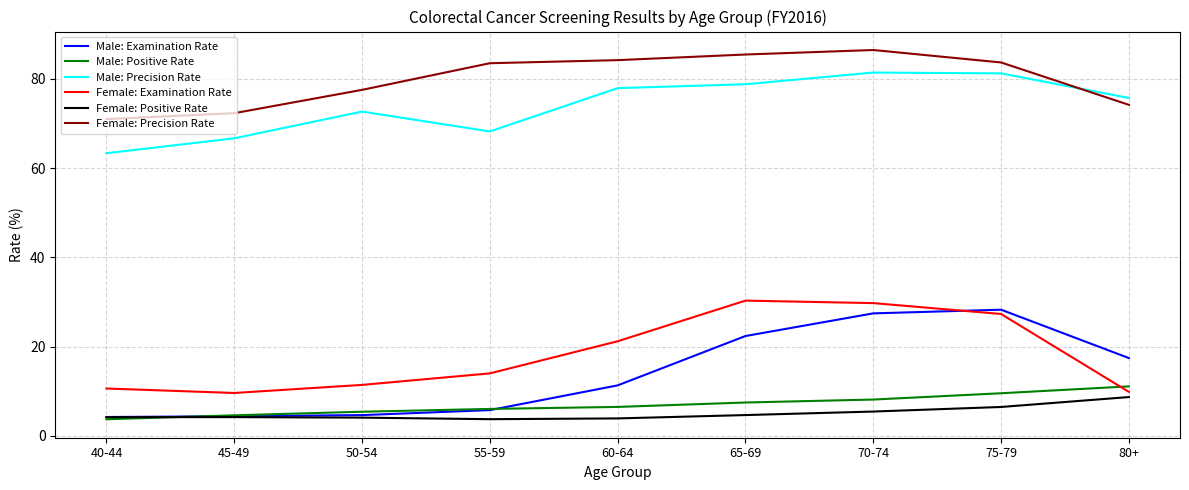

What is the average value of the Female: Positive Rate series?

5.1